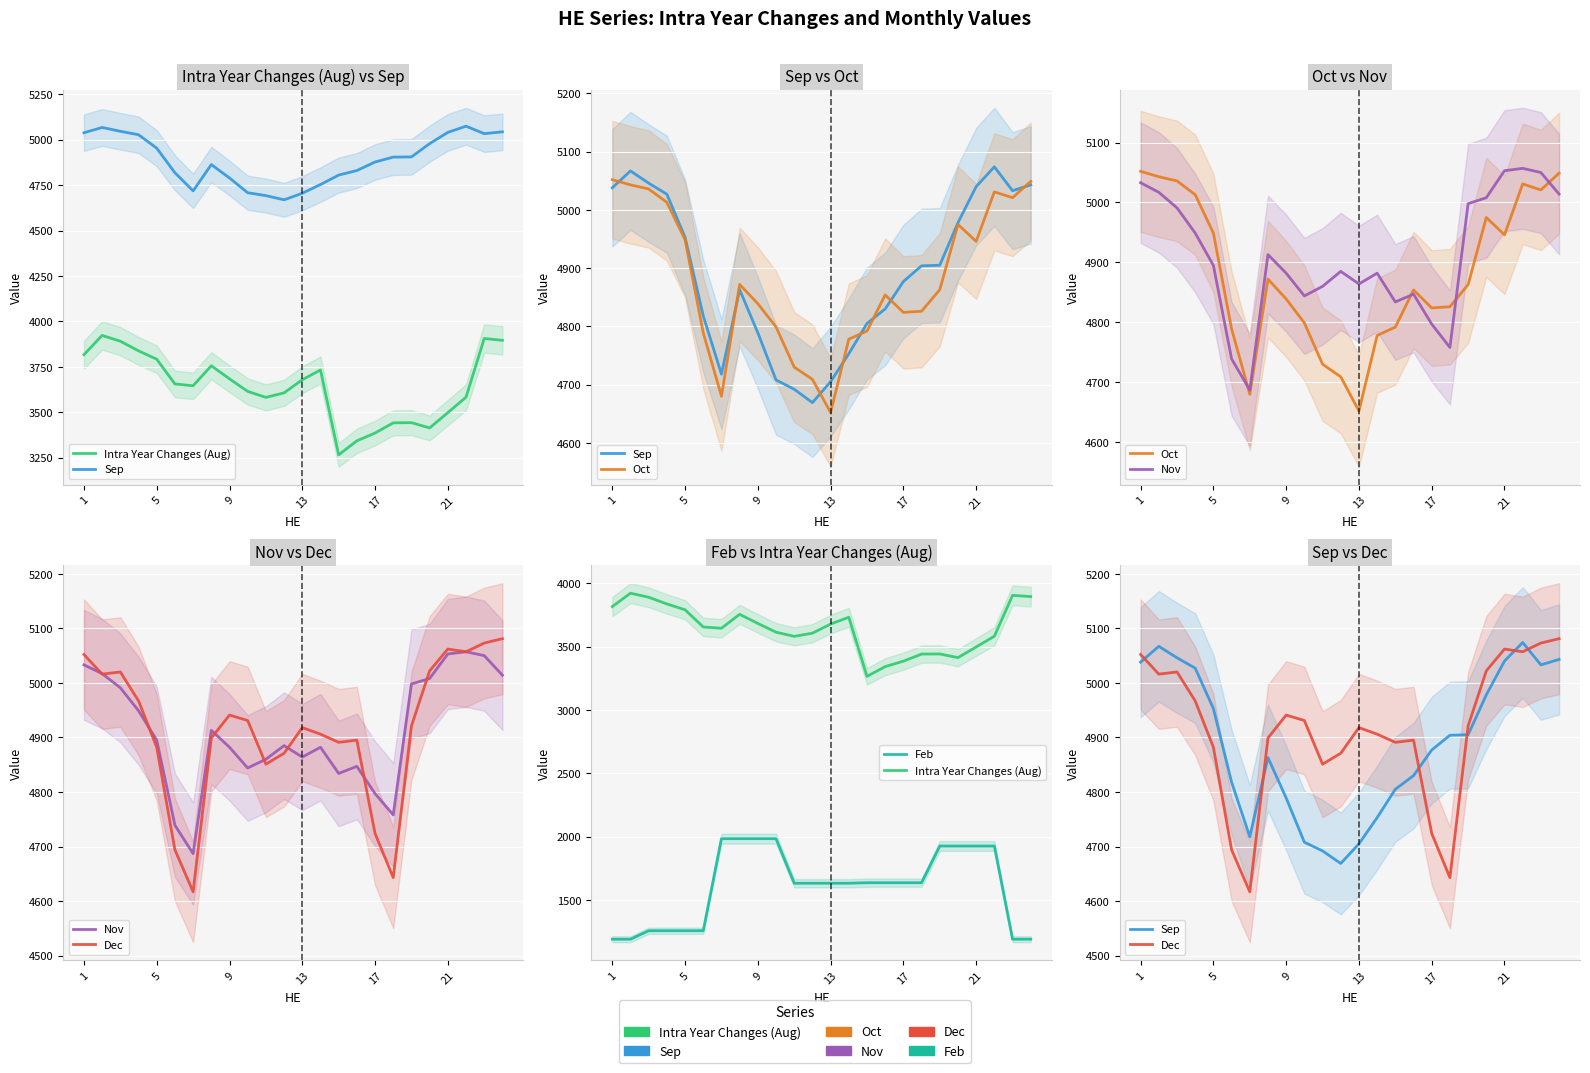

What are all the series names shown in the legend?

Intra Year Changes (Aug), Sep, Oct, Nov, Dec, Feb